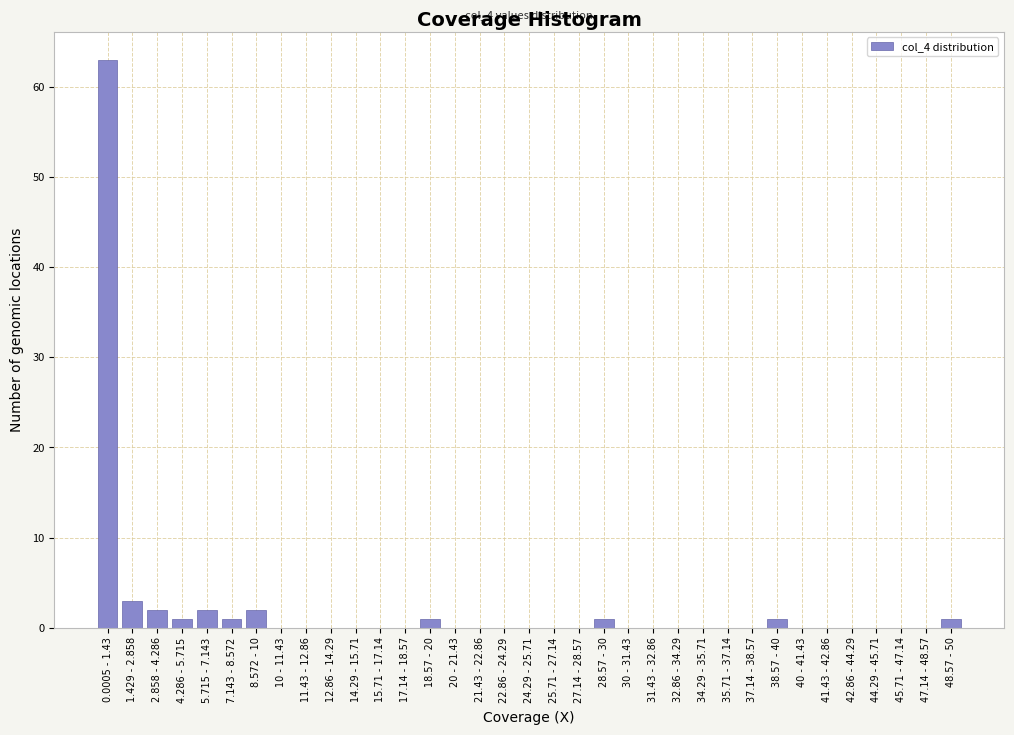

Which has a higher value, 0.0005 - 1.43 or 12.86 - 14.29?

0.0005 - 1.43